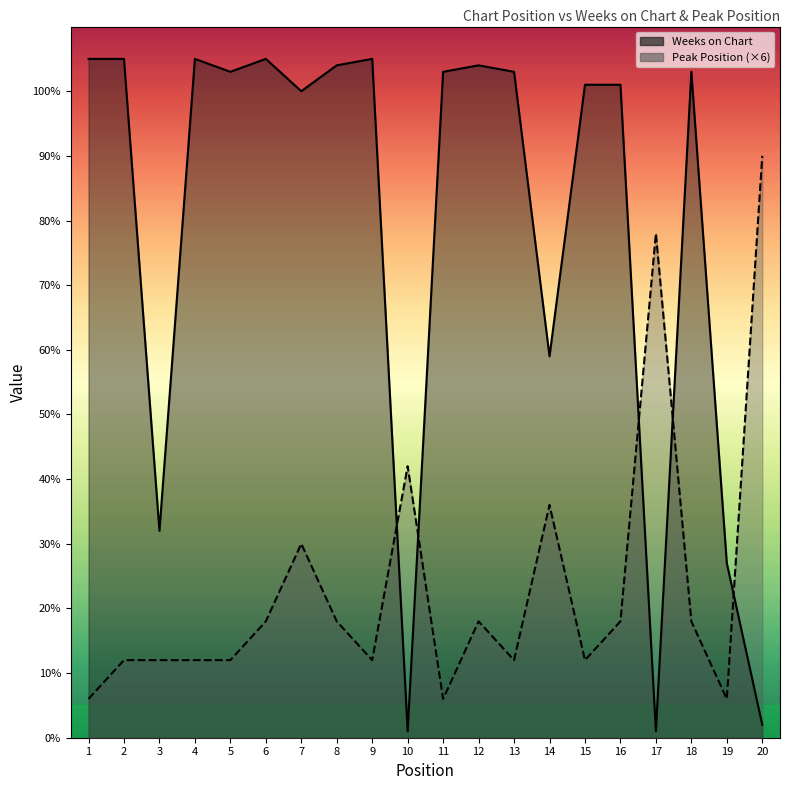

List the series in order of their overall mean, highest first.

Weeks on Chart, Peak Position